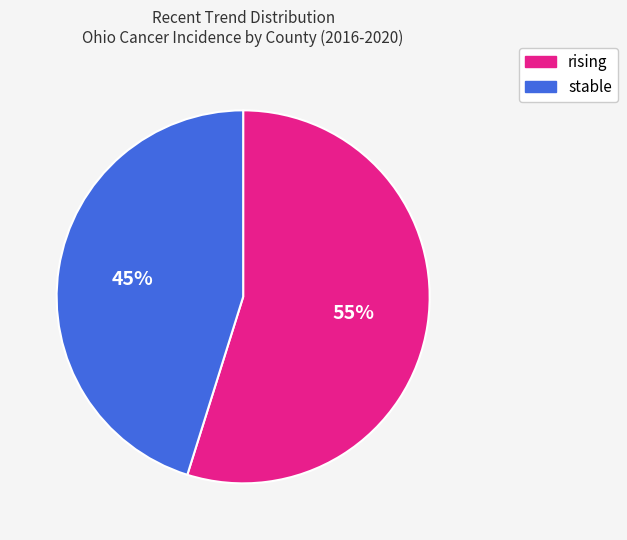

To the nearest percent, what percentage of the pie is stable?

45%